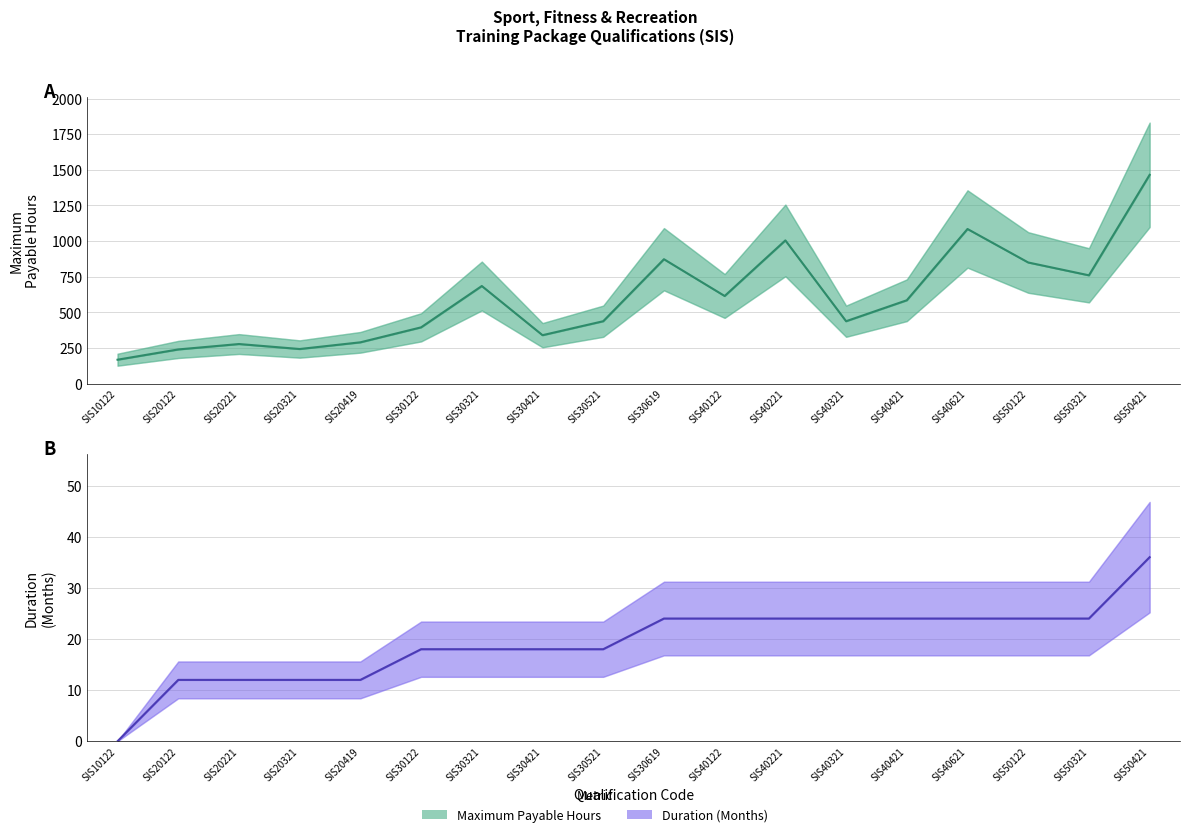

At SIS40321, list the series in order from smallest to largest.

Duration (Months), Maximum Payable Hours